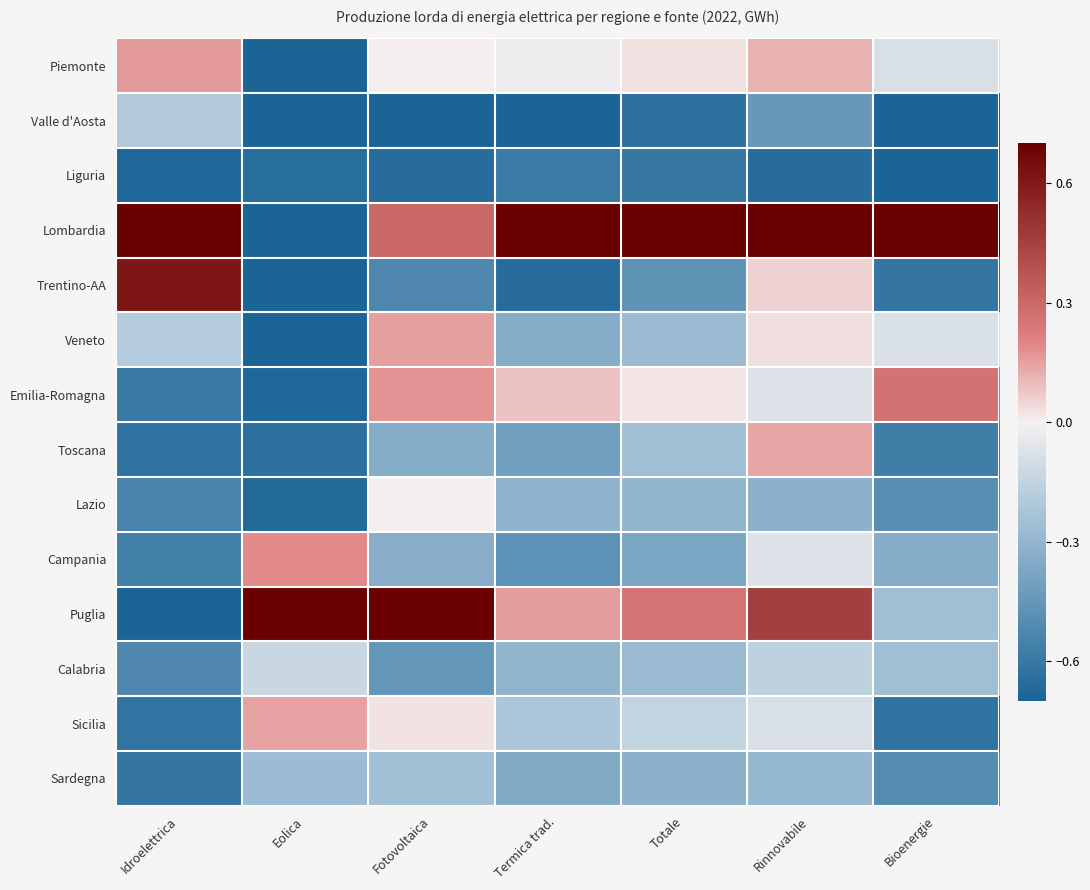

What is the spread (max minus min) of values at Idroelettrica?

1.4